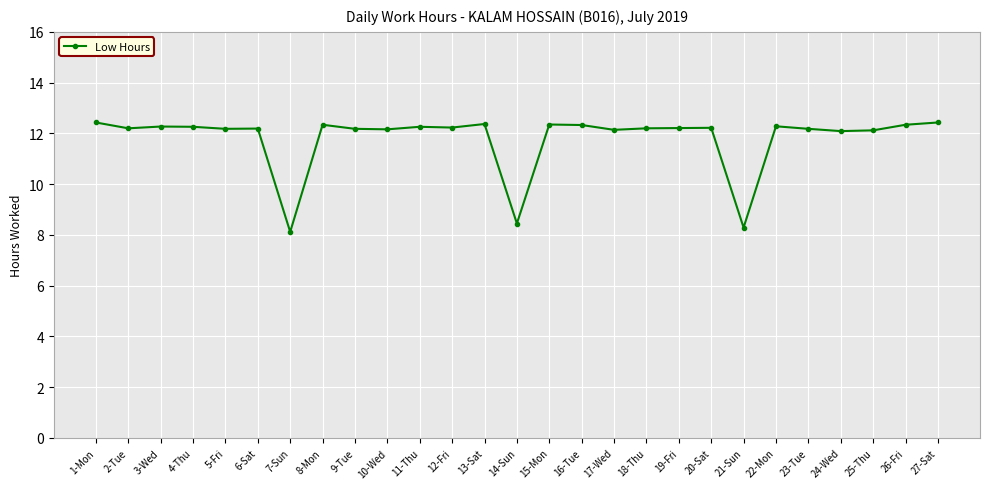

Approximately how many times larger is the value at 4-Thu compared to 20-Sat?

1.0